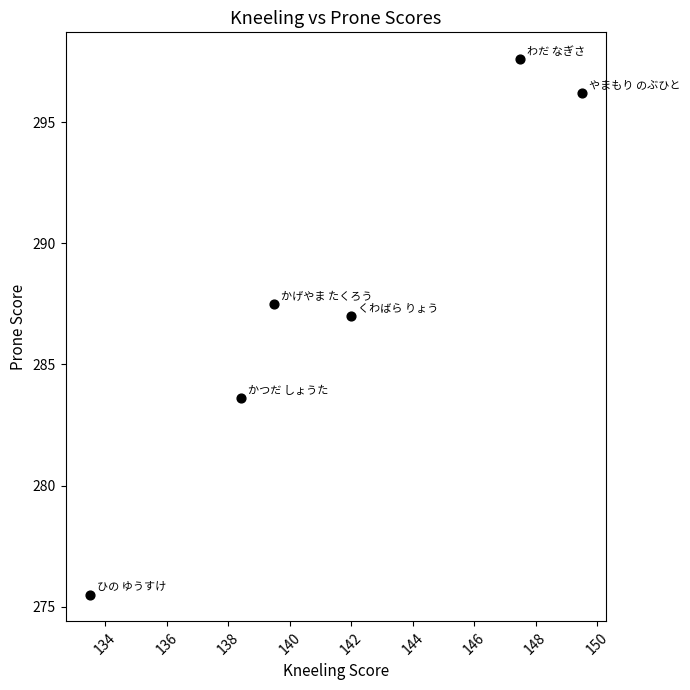

What is the average Y value?

287.9